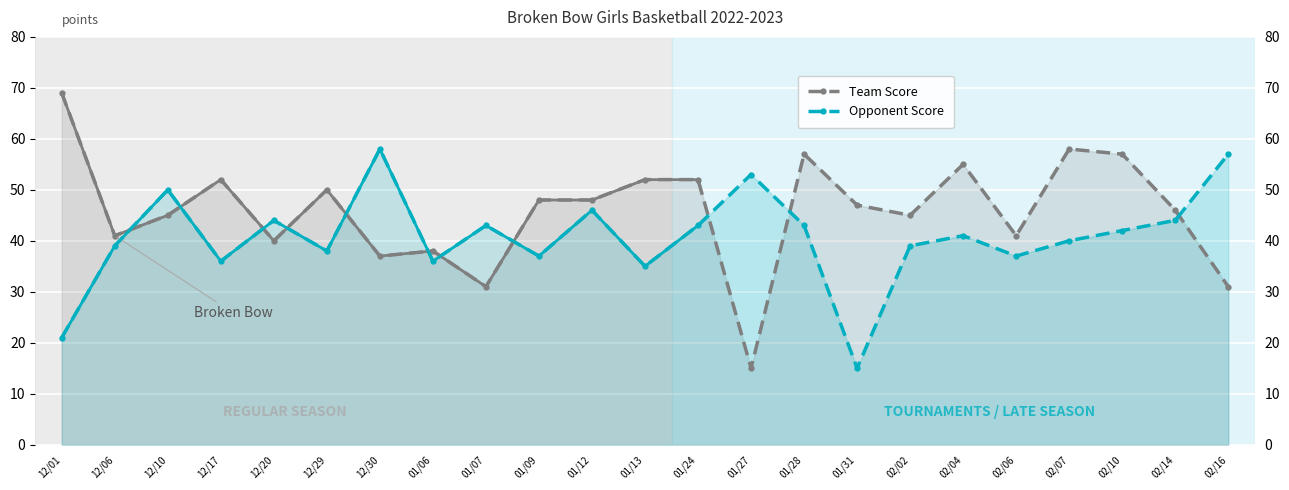

What is the difference between the Opponent Score values at 12/29 and 02/14?

6